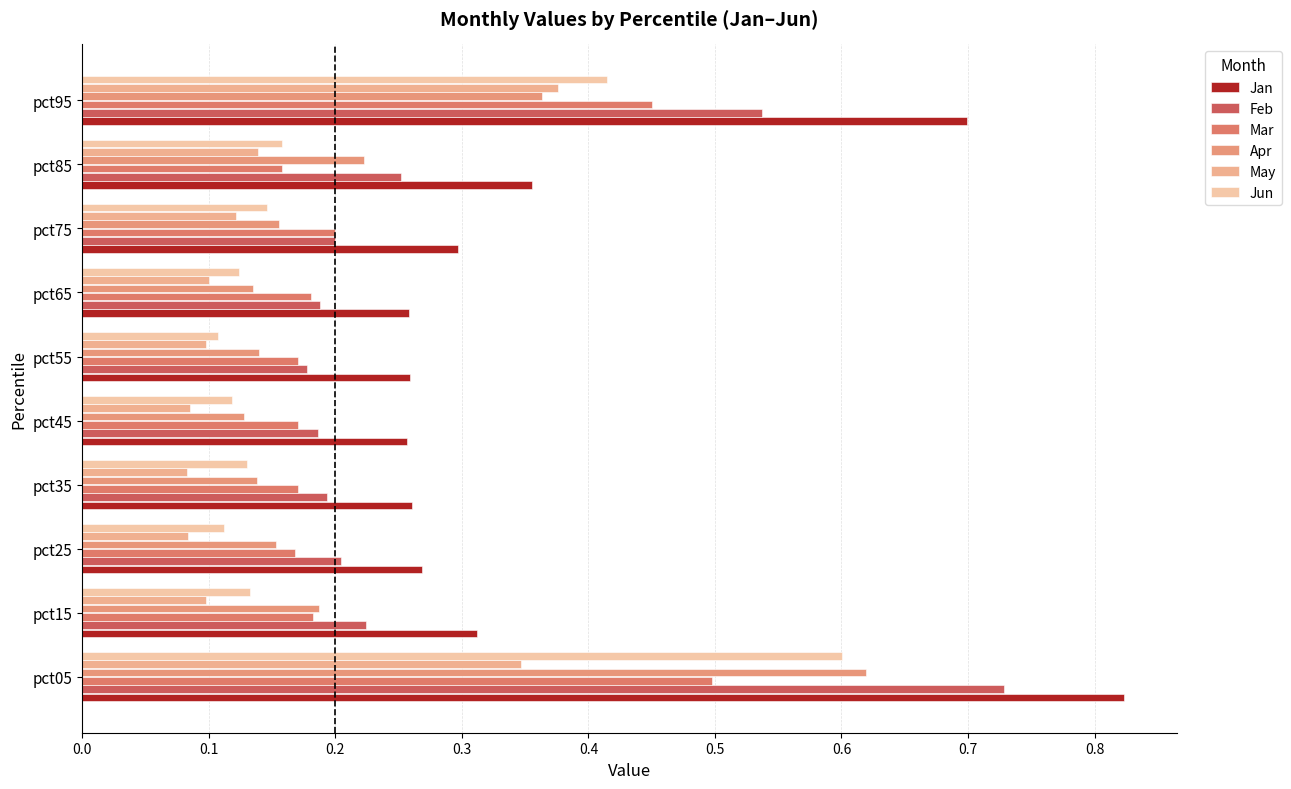

What is the sum of all Mar values?

2.3